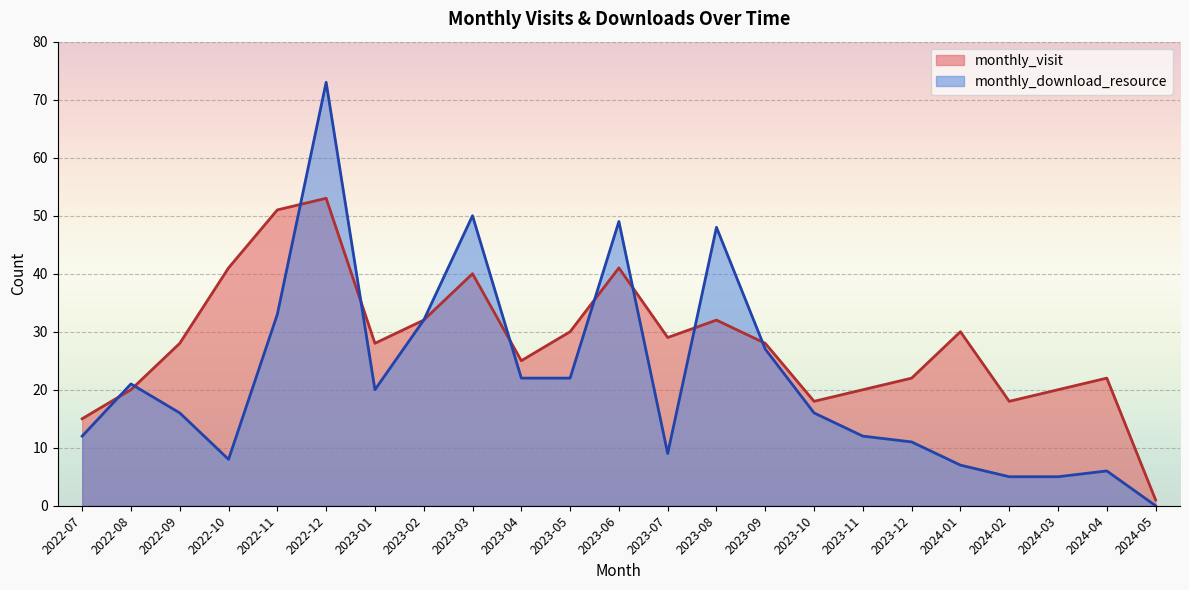

What is the difference between the monthly_download_resource values at 2022-12 and 2022-07?

61